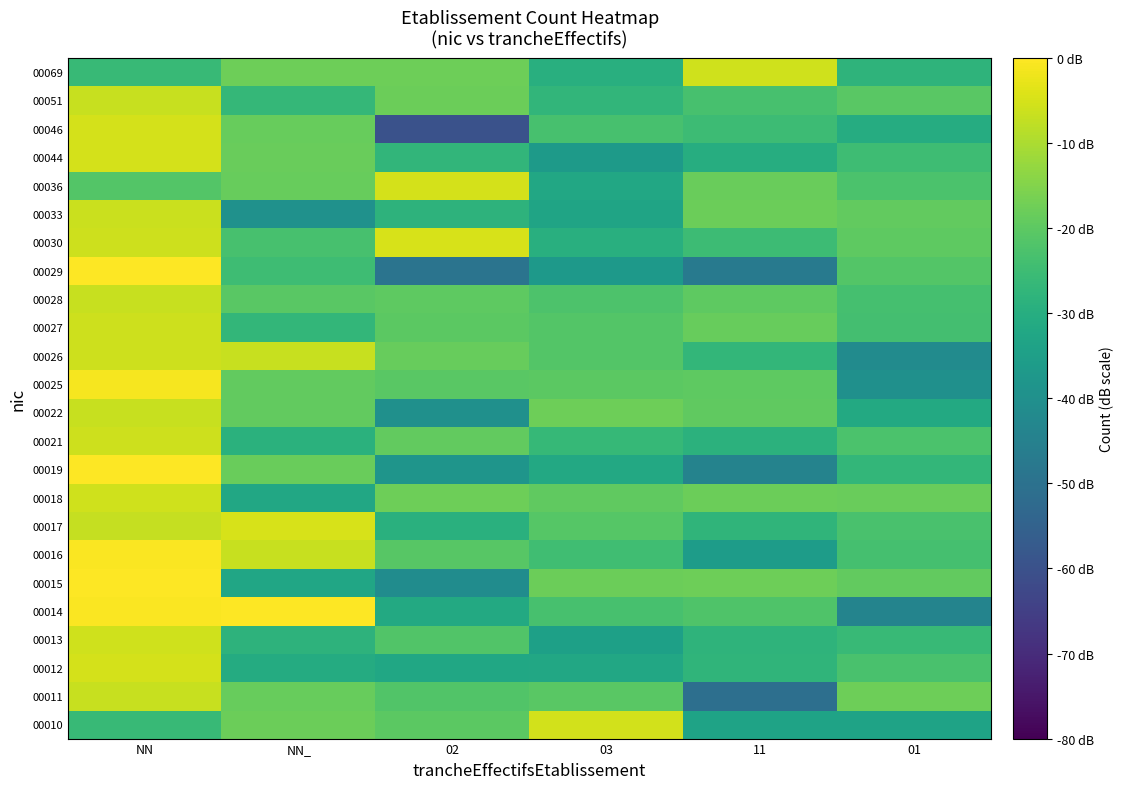

At which category is the sum across all series the highest?

NN